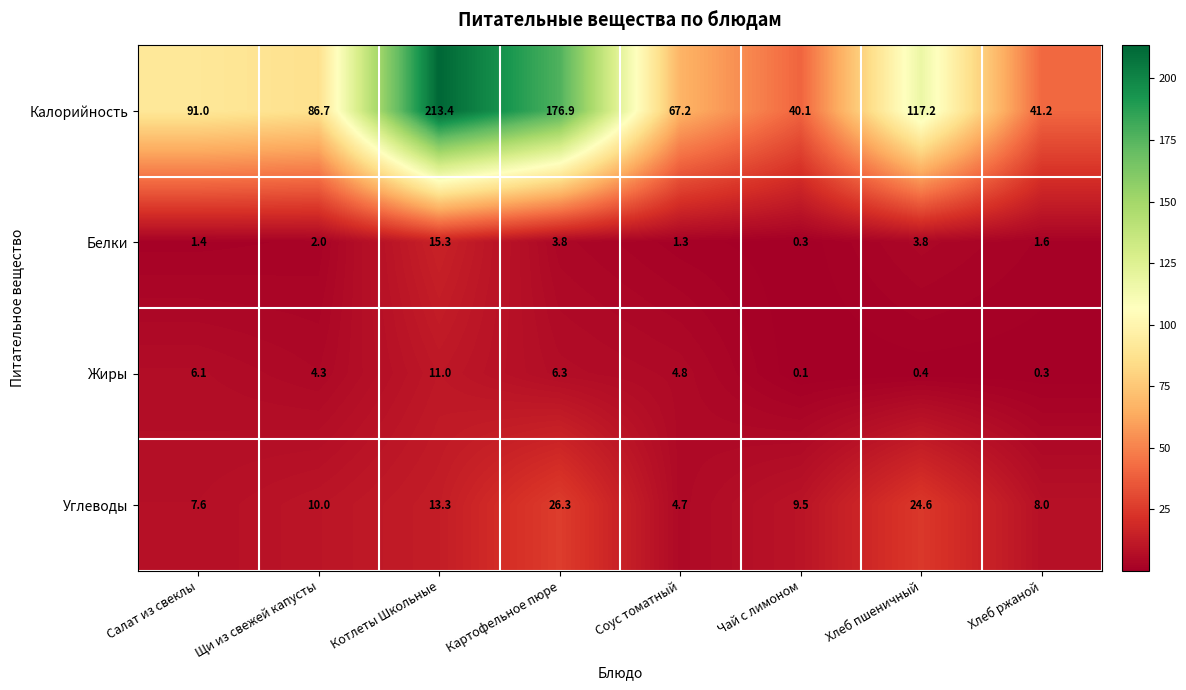

Which category has the lowest value in the Калорийность series?

Чай с лимоном